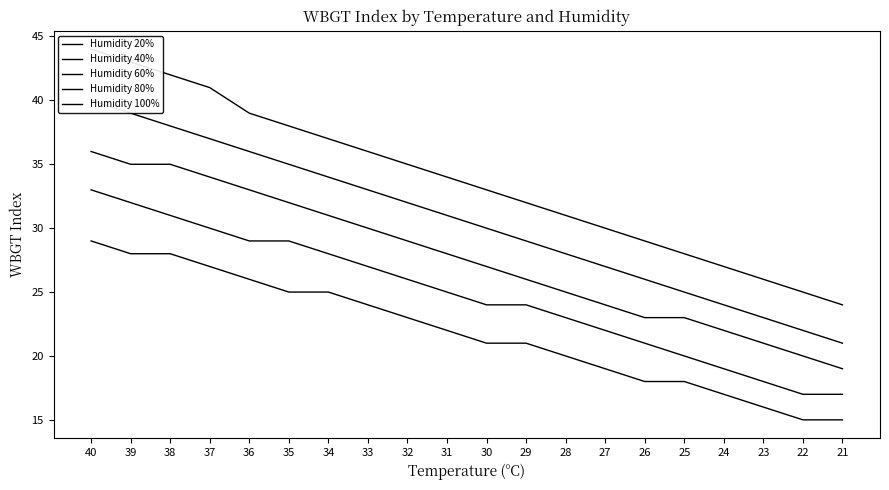

What is the difference between the maximum and minimum values in the Humidity 20% series?

14